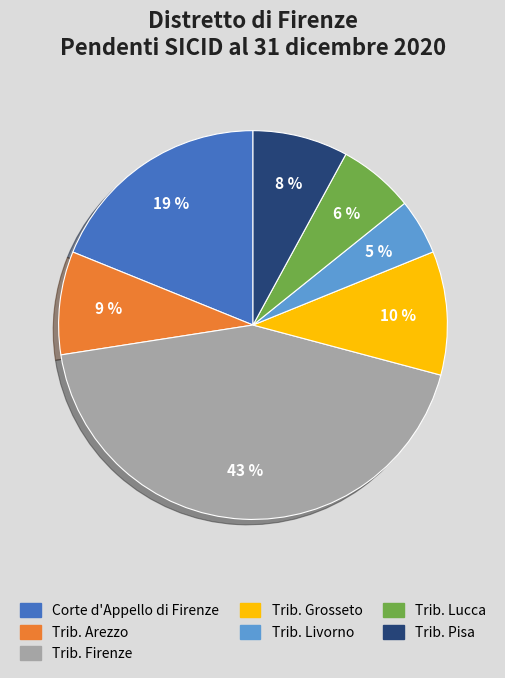

Is there a majority slice in this chart?

No